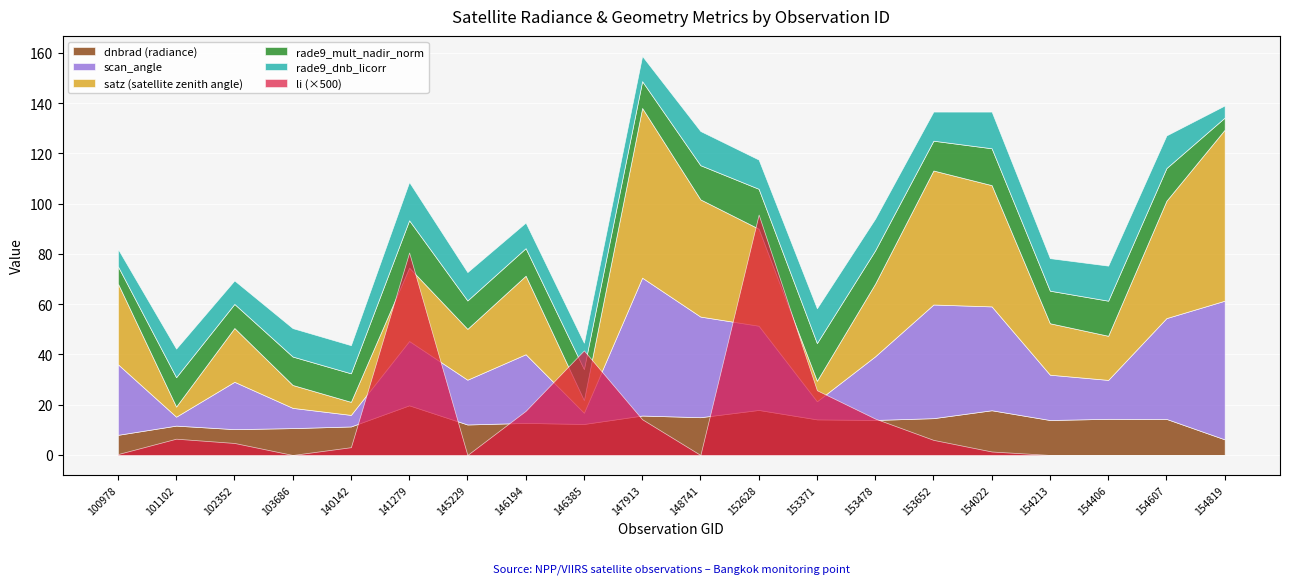

Between 153652 and 153371, which is larger?

153652